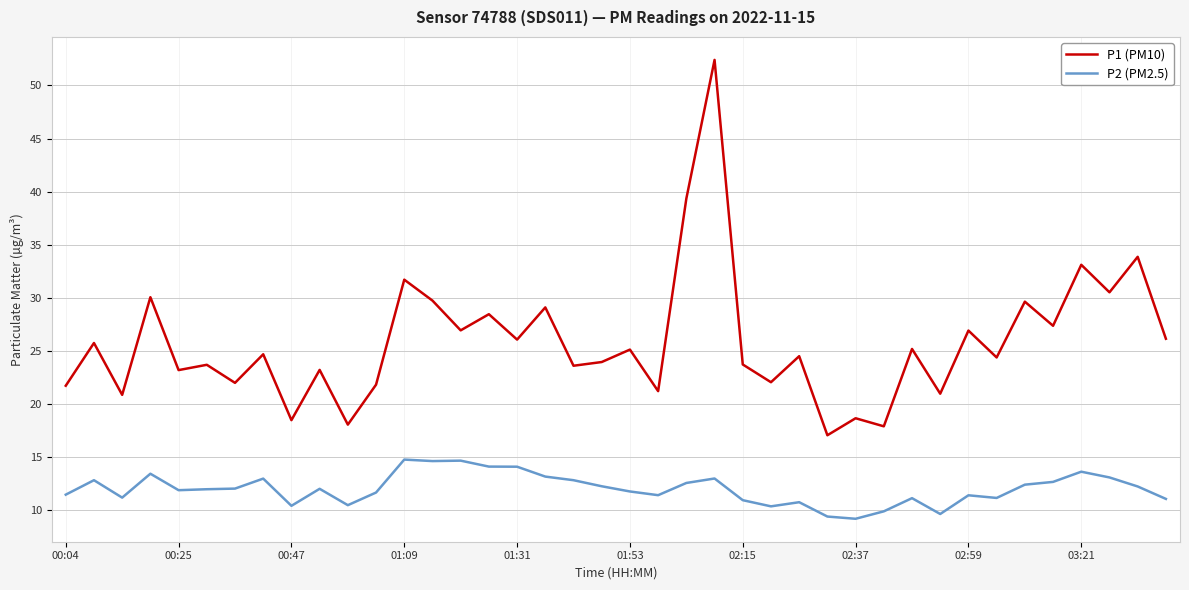

List the series in order of their overall mean, lowest first.

P2 (PM2.5), P1 (PM10)